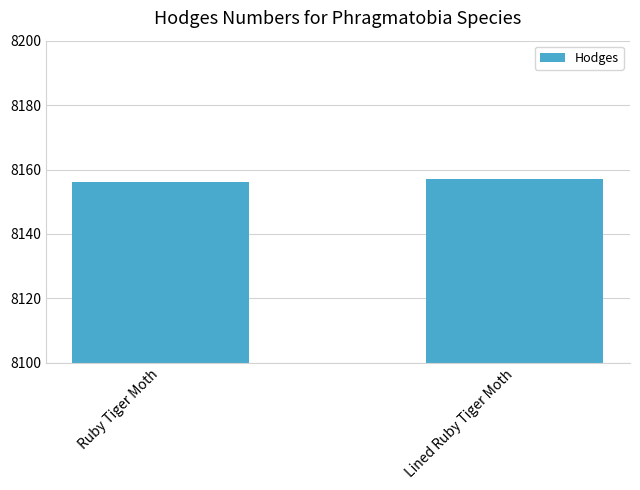

Which label corresponds to the smallest value in the chart?

Ruby Tiger Moth